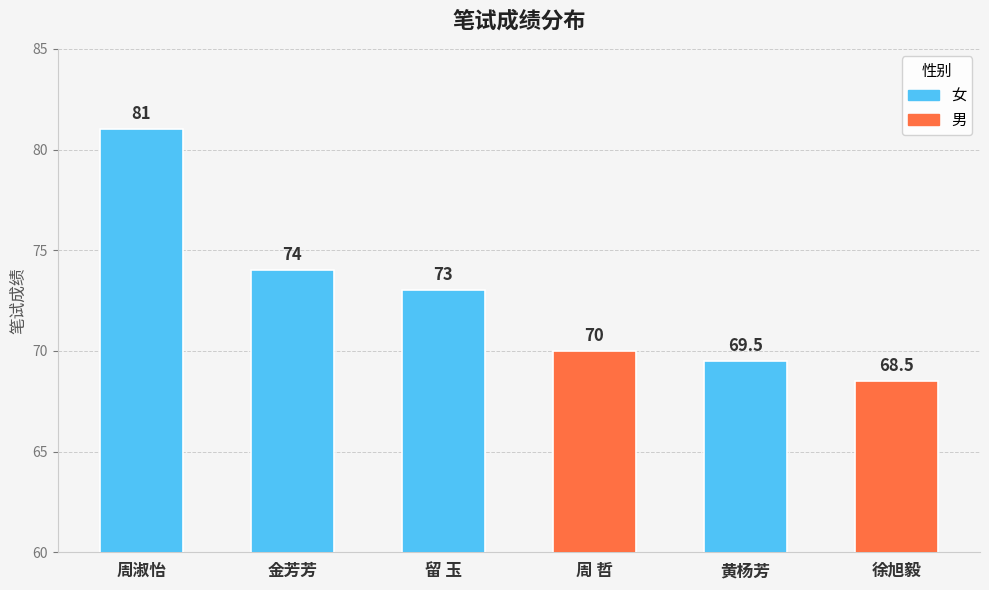

Reading right to left, extract all data points from this chart.

68.5	69.5	70.0	73.0	74.0	81.0